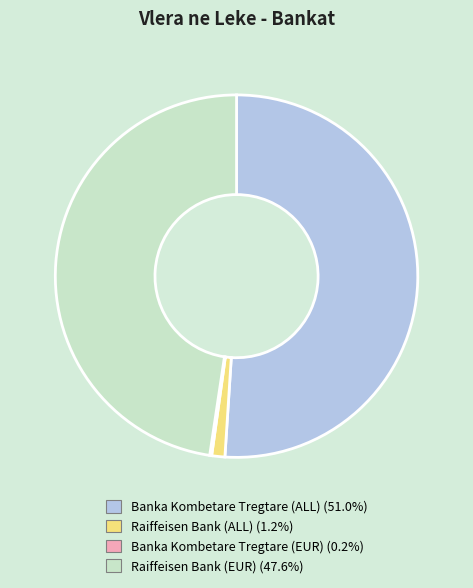

Does any single category account for the majority?

Yes